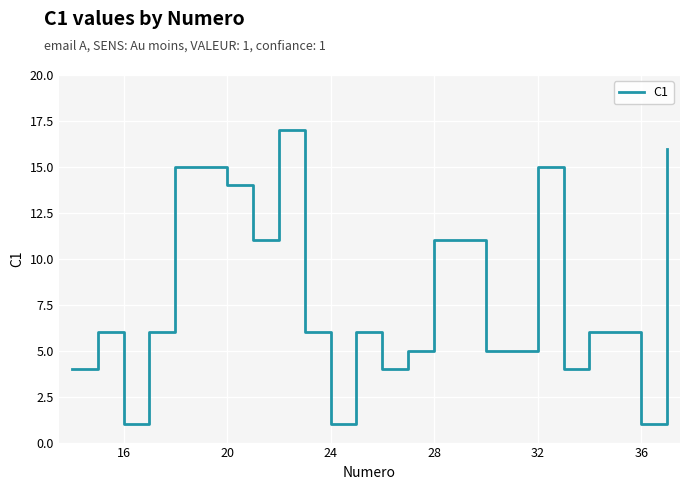

What is the difference between the maximum and minimum values?

16